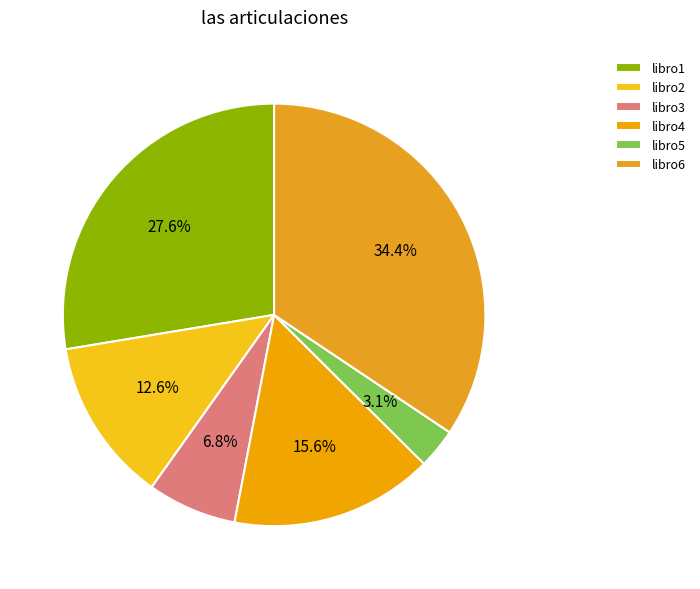

Approximately how many times larger is the value at libro1 compared to libro4?

1.8